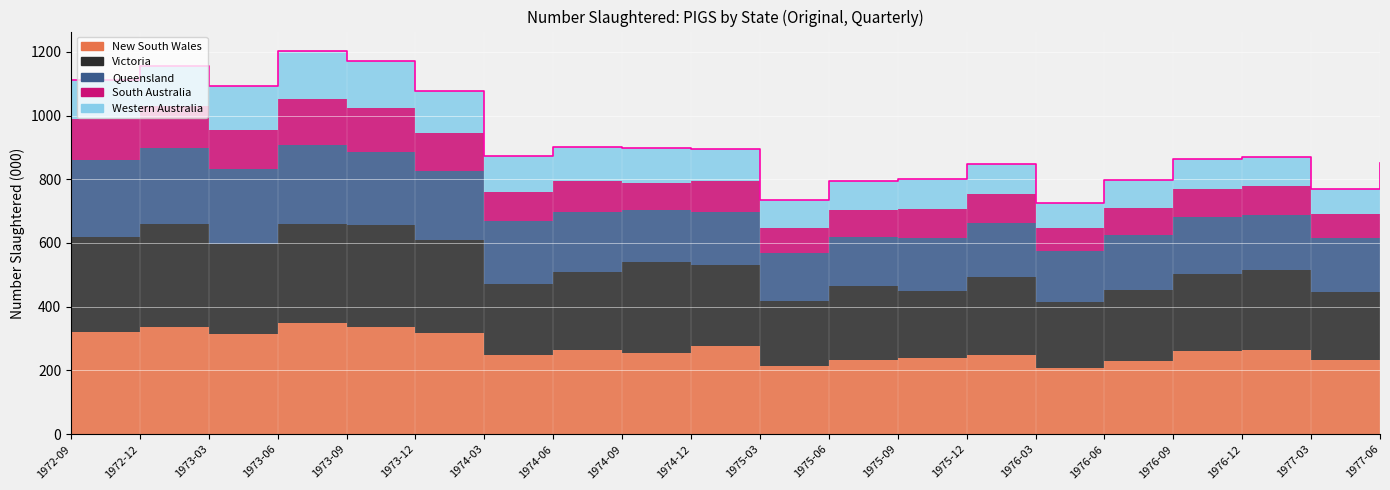

In Queensland, how many points are higher than both neighbors (excluding endpoints)?

4